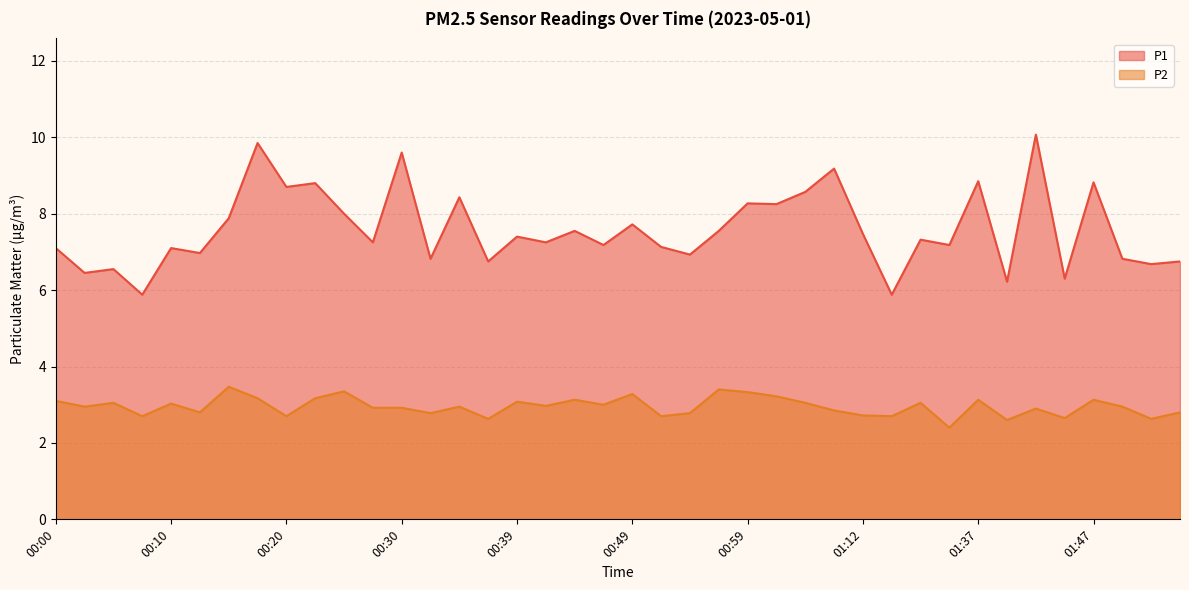

The value of P1 at 00:52 is 3.4. True or false?

False